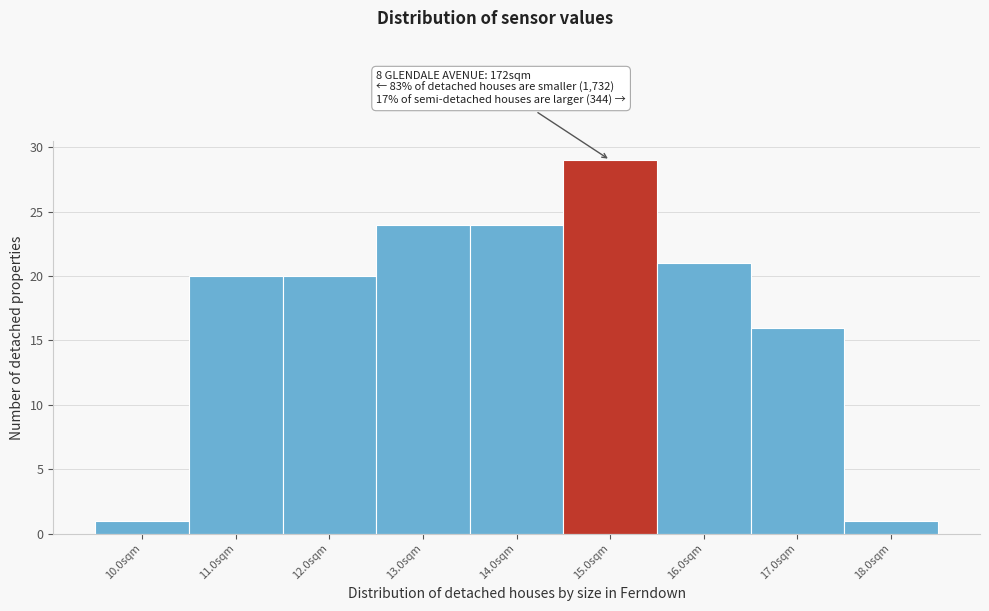

Reading left to right, list all the values displayed in this chart.

1	20	20	24	24	29	21	16	1